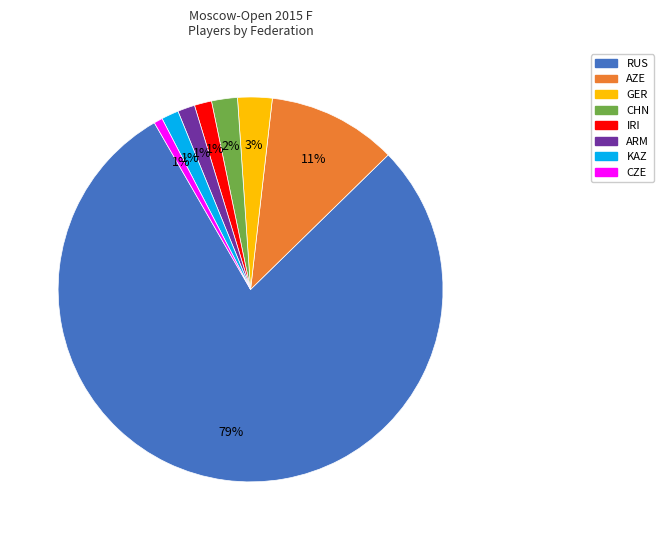

Between AZE and ARM, which is larger?

AZE